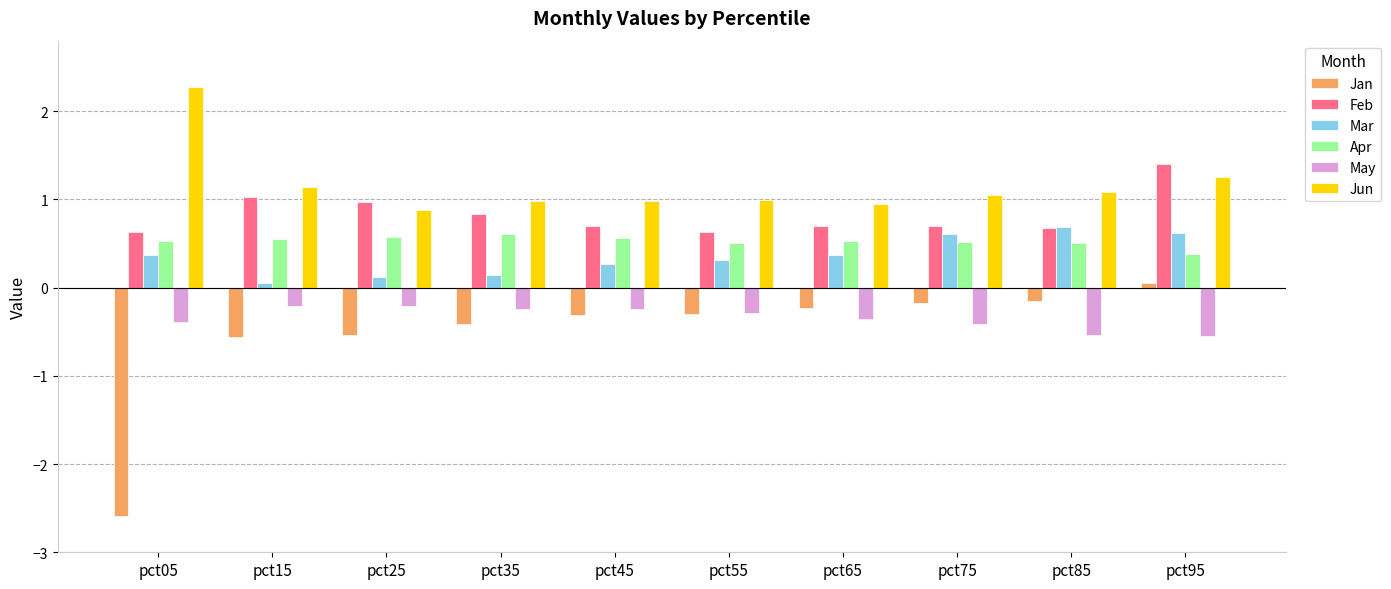

What is the spread (max minus min) of values at pct05?

4.9